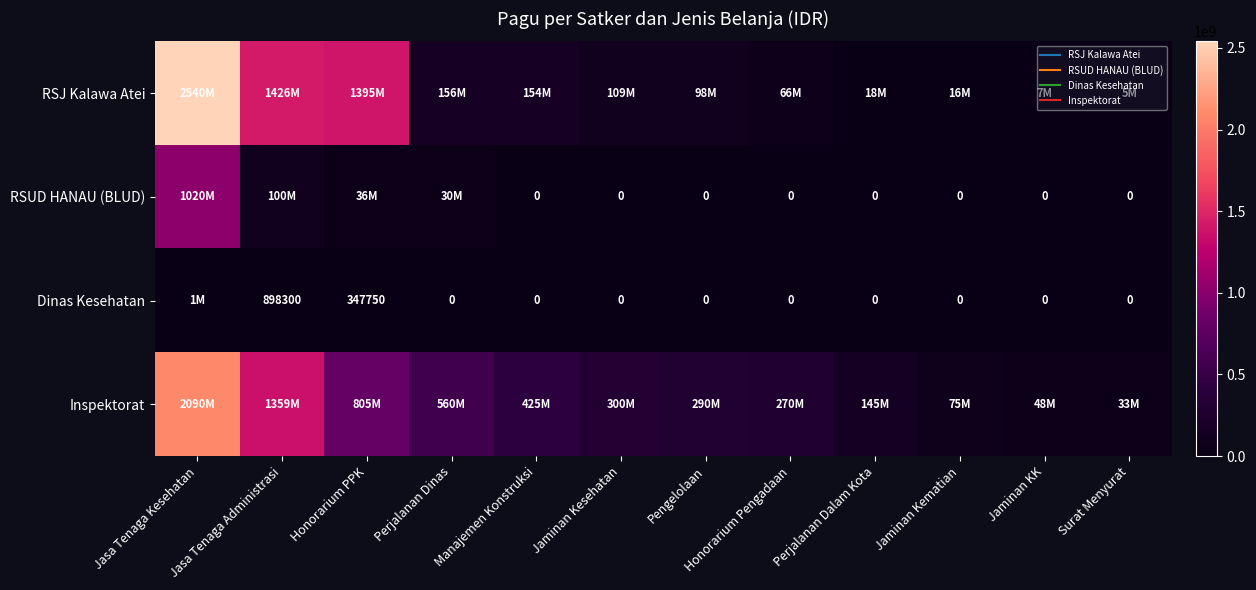

Read the RSJ Kalawa Atei value at Jasa Tenaga Kesehatan.

2540596992